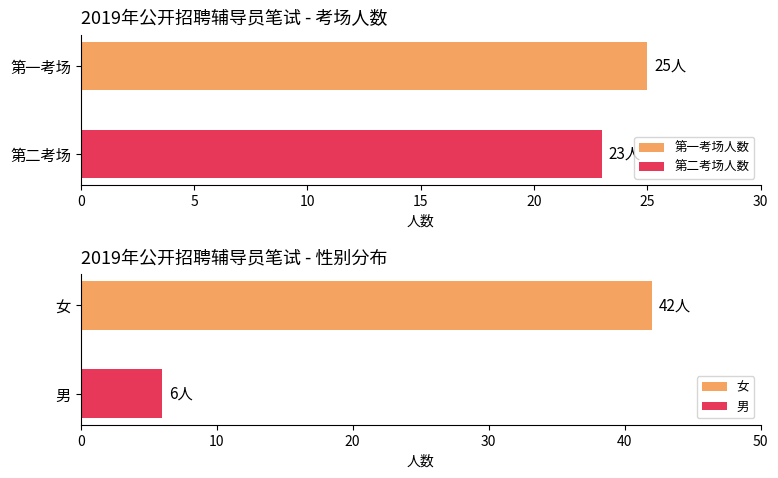

What is the lowest value of the 第二考场人数 series?

23